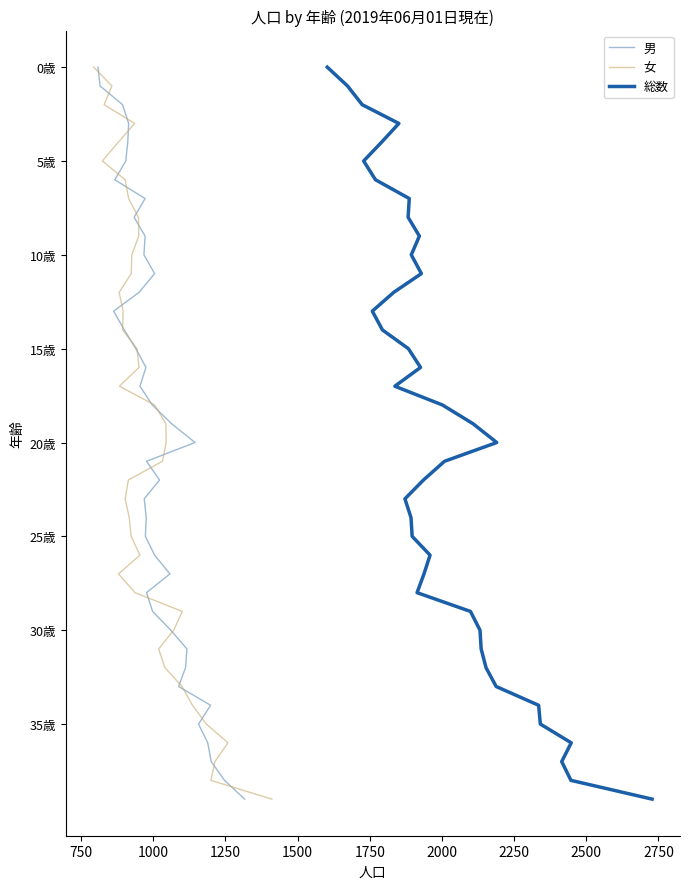

True or false: 女 has a value of 2 at 1000.

True